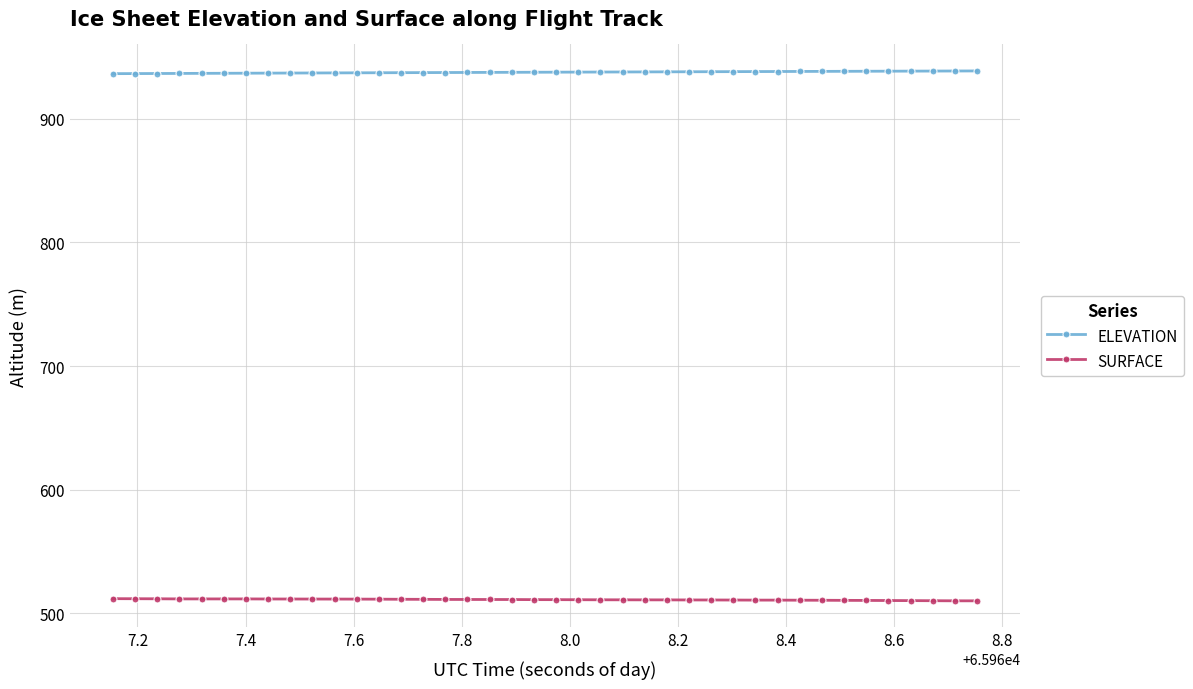

What is the sum of all SURFACE values?

20441.7